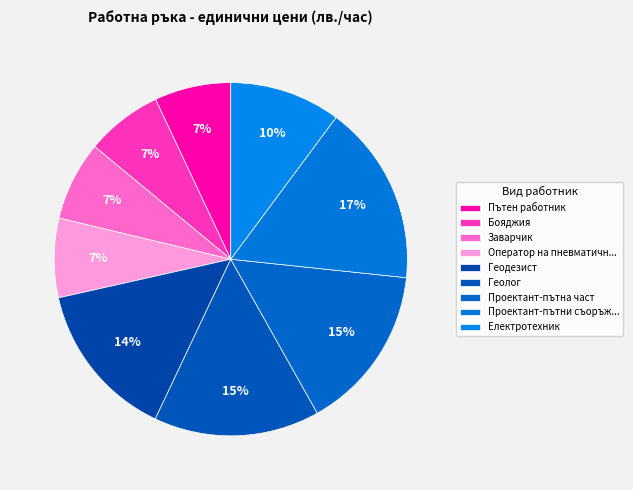

How many segments does this pie chart have?

9